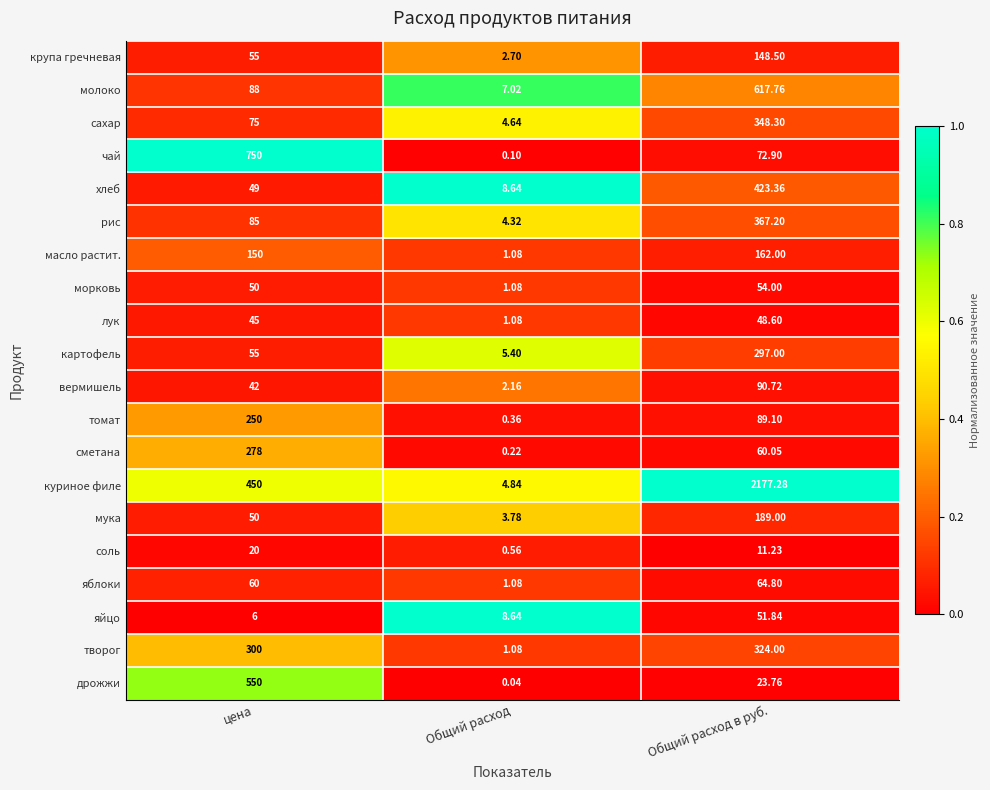

Which category has the lowest value across all series?

Общий расход